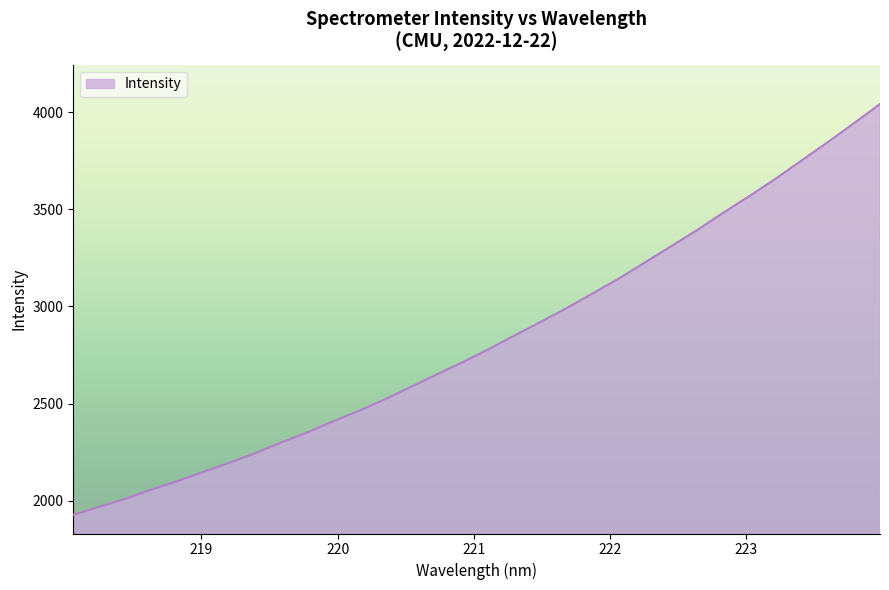

What is the difference between the maximum and minimum values?

2115.5